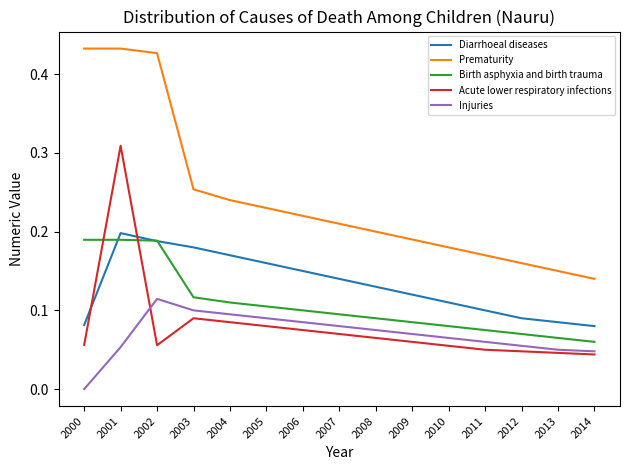

How many distinct data groups are displayed?

5